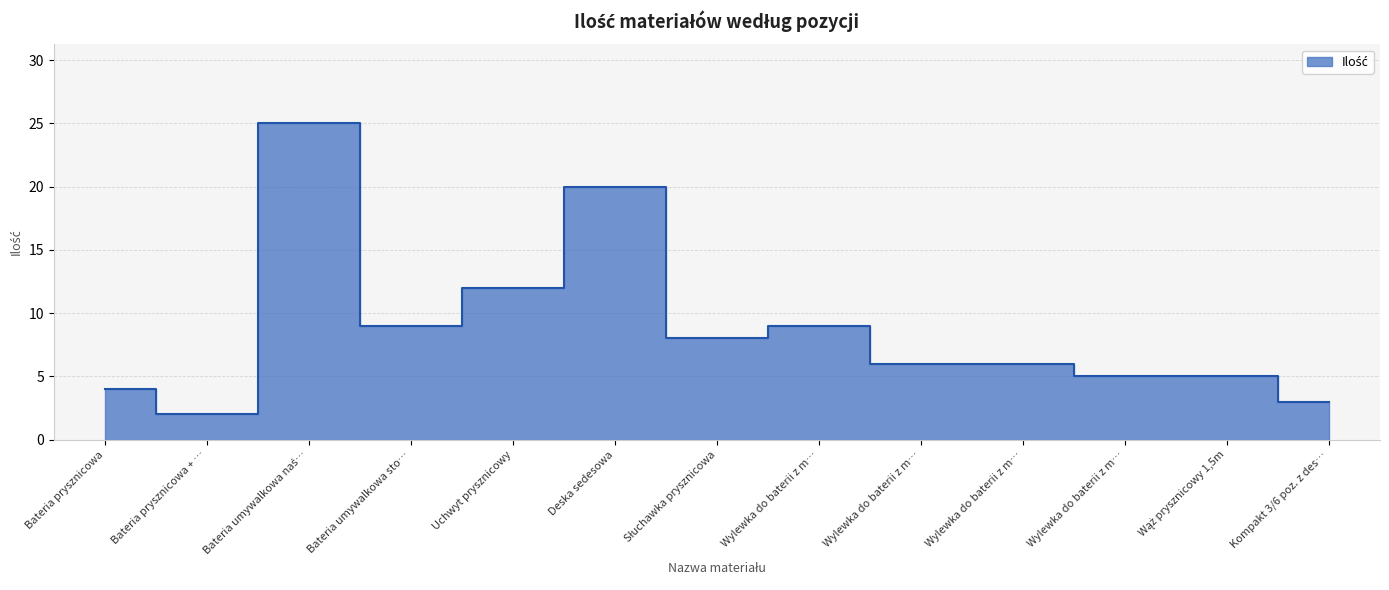

What is the label of the 12th point from the left?

Wąż prysznicowy 1,5m